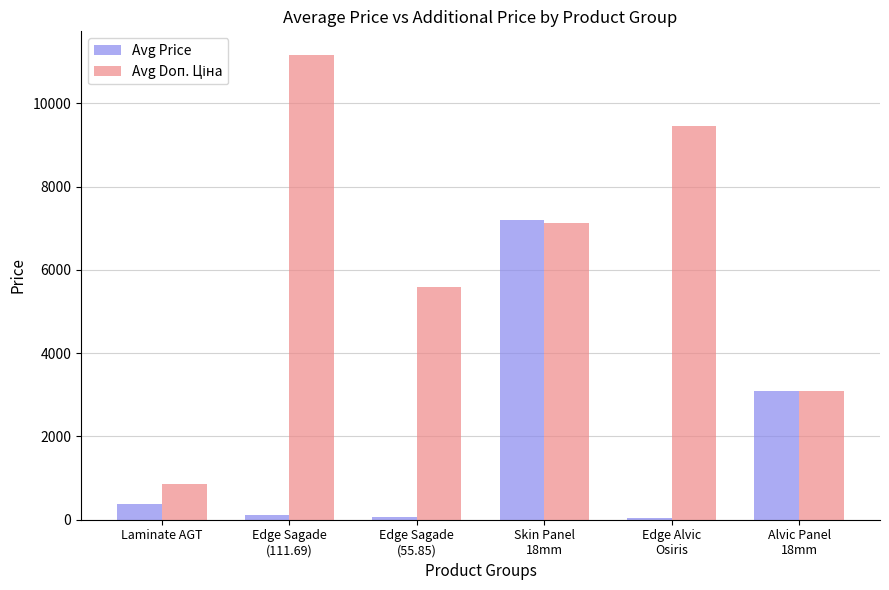

What is the average value of the Avg Price series?

1813.7